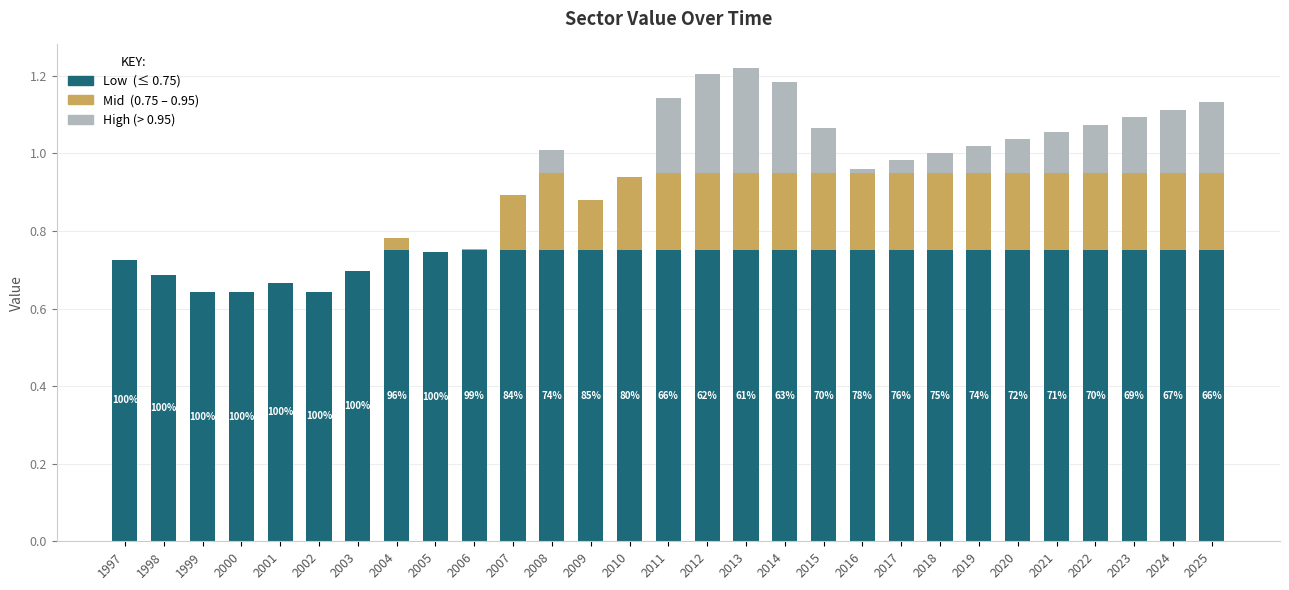

The Mid (0.75–0.95) series shows 0.2 at 2020. True or false?

True